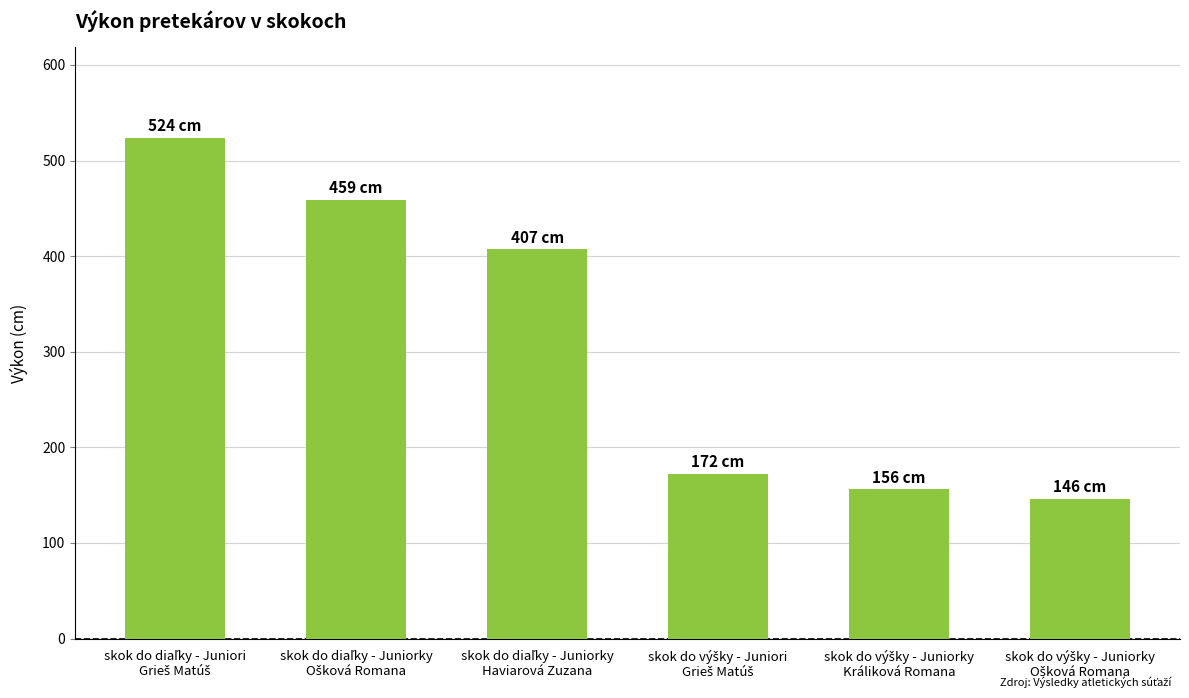

What is the smallest value displayed?

146